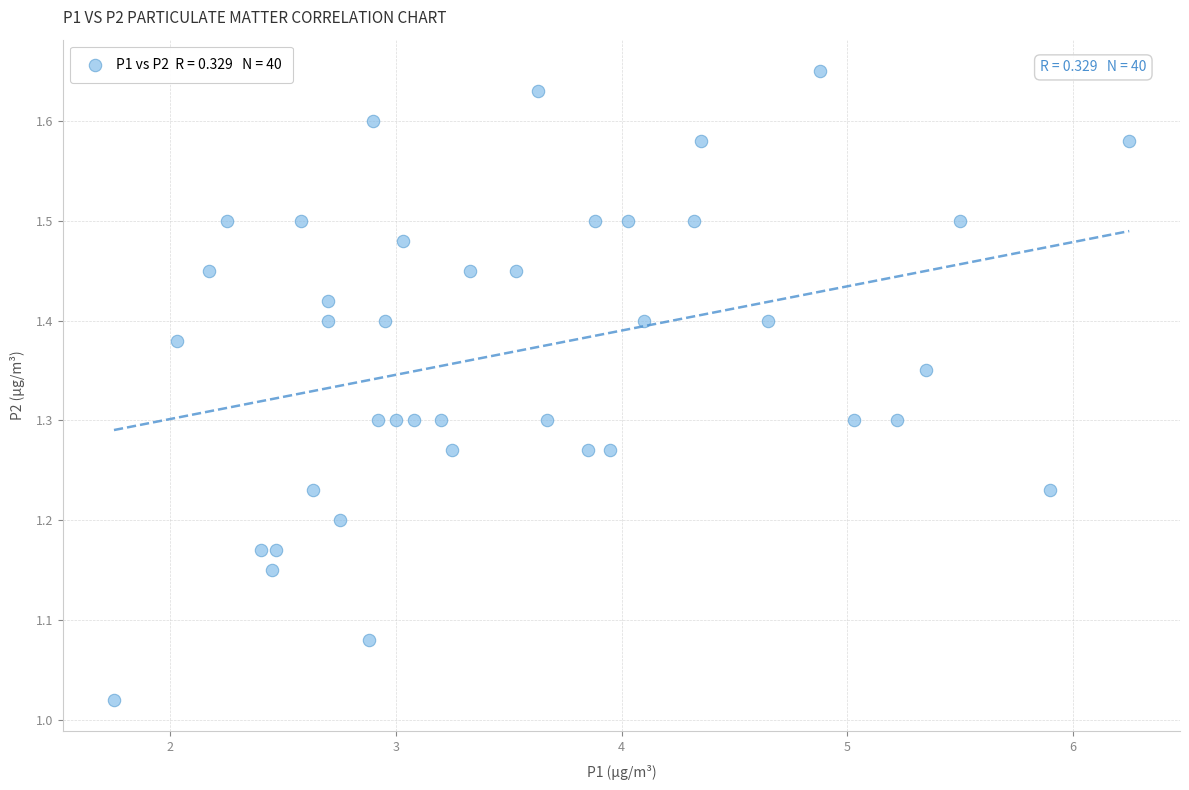

What is the range of X values (max minus min)?

4.5